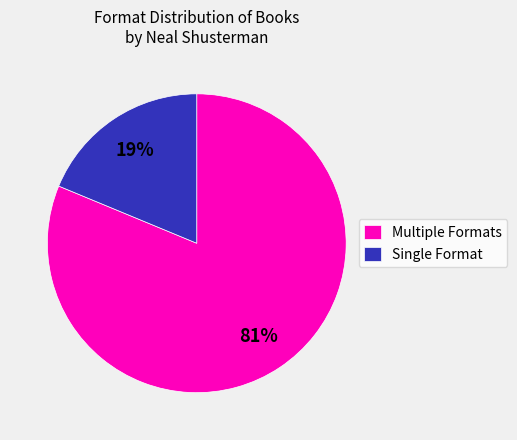

Rank the categories by value from highest to lowest.

Multiple Formats, Single Format